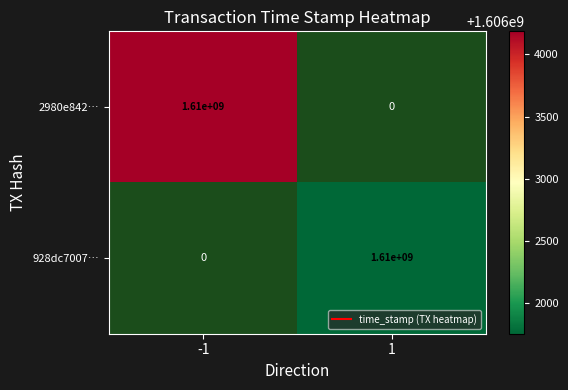

How many categories are shown in the chart?

2